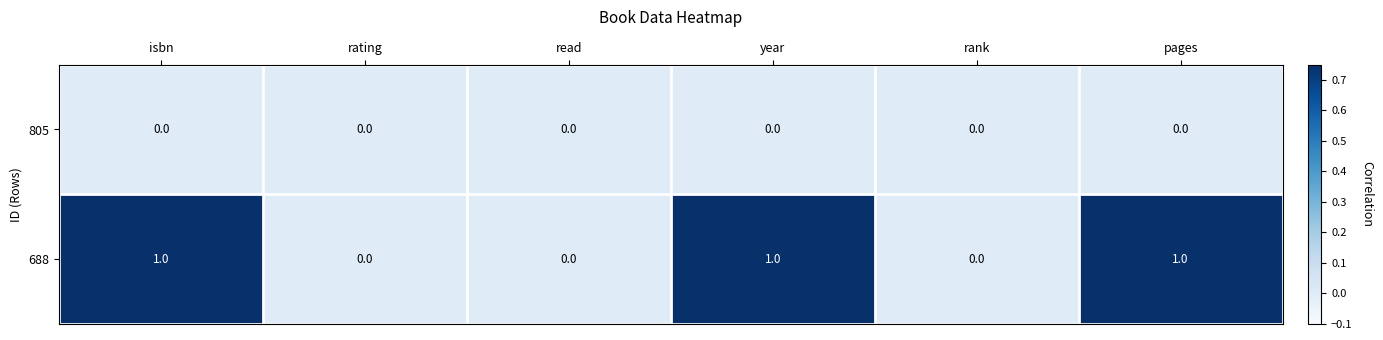

Between rating and pages, which series saw the biggest shift?

688